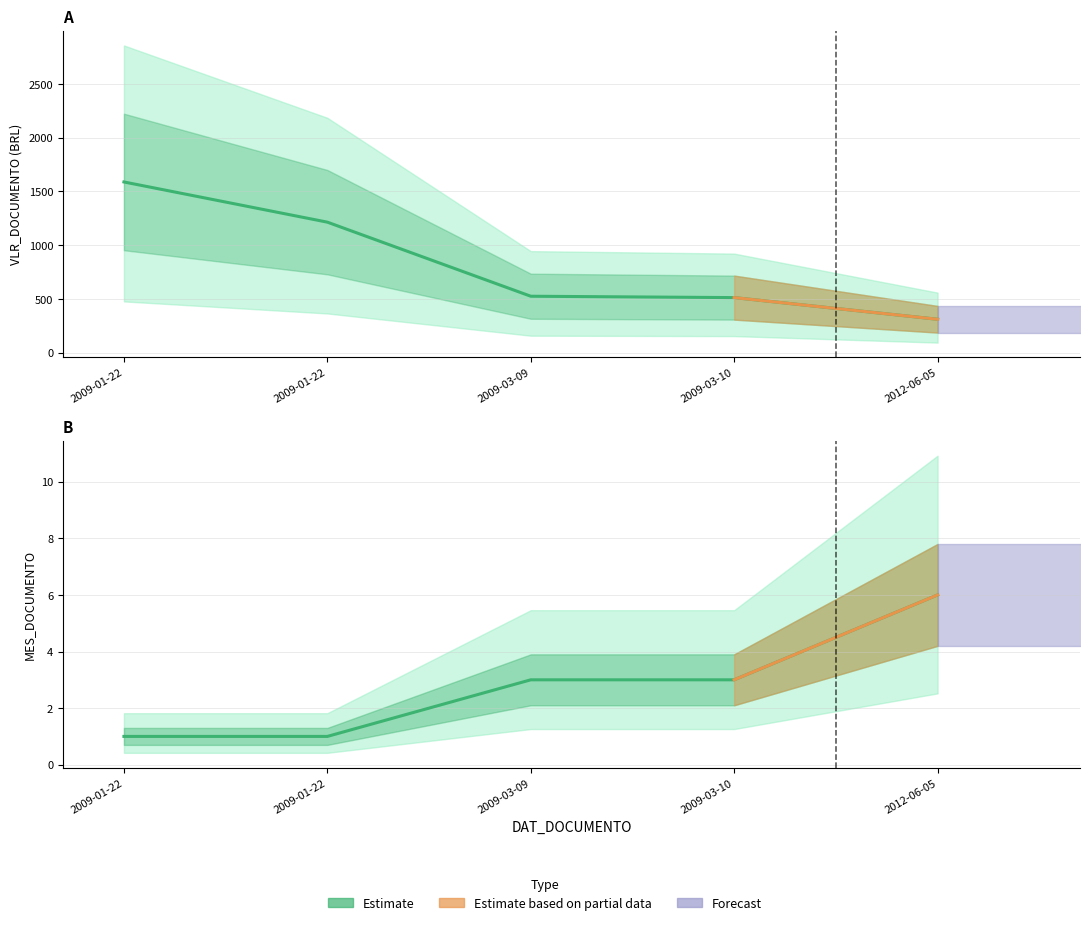

What is the label of the 2nd point from the left?

2009-01-22